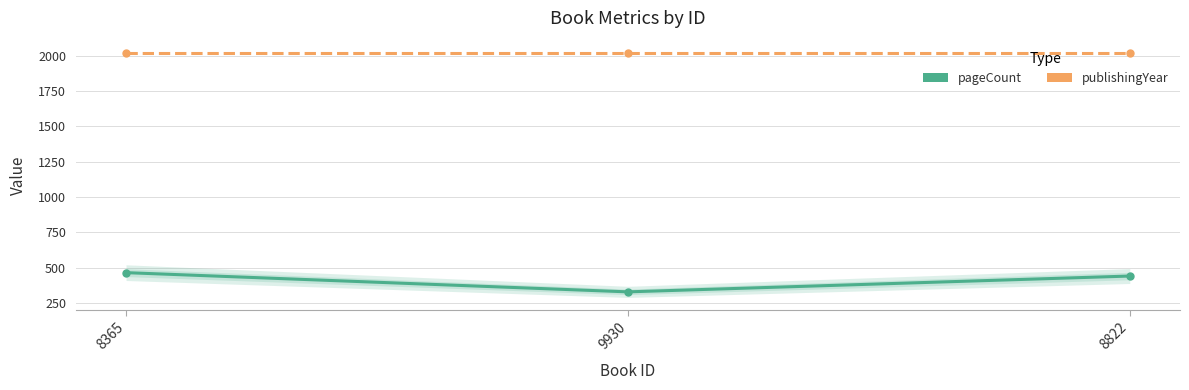

Which series has the largest total across all categories?

publishingYear